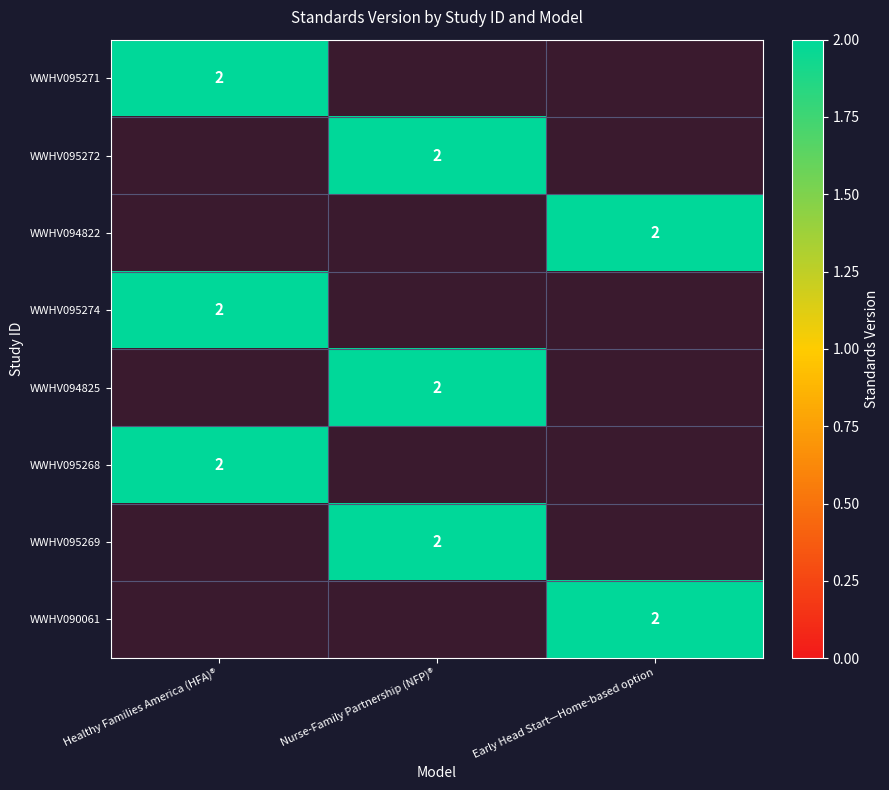

Is it true that WWHV090061 equals 1 at Early Head Start—Home-based option?

False